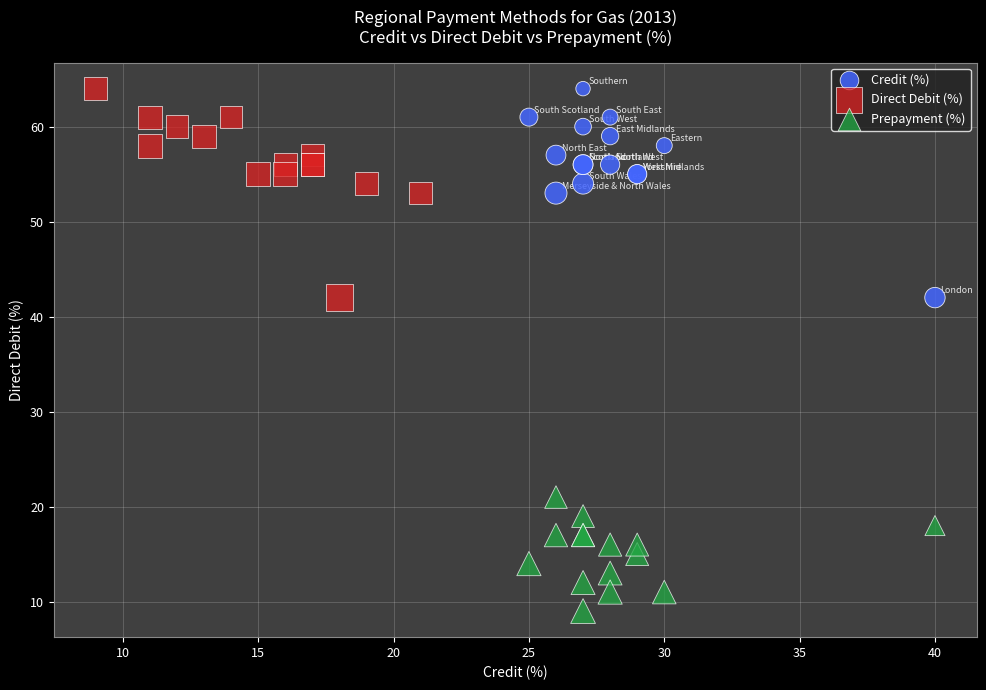

Which series reaches the minimum Y coordinate?

Prepayment (%)